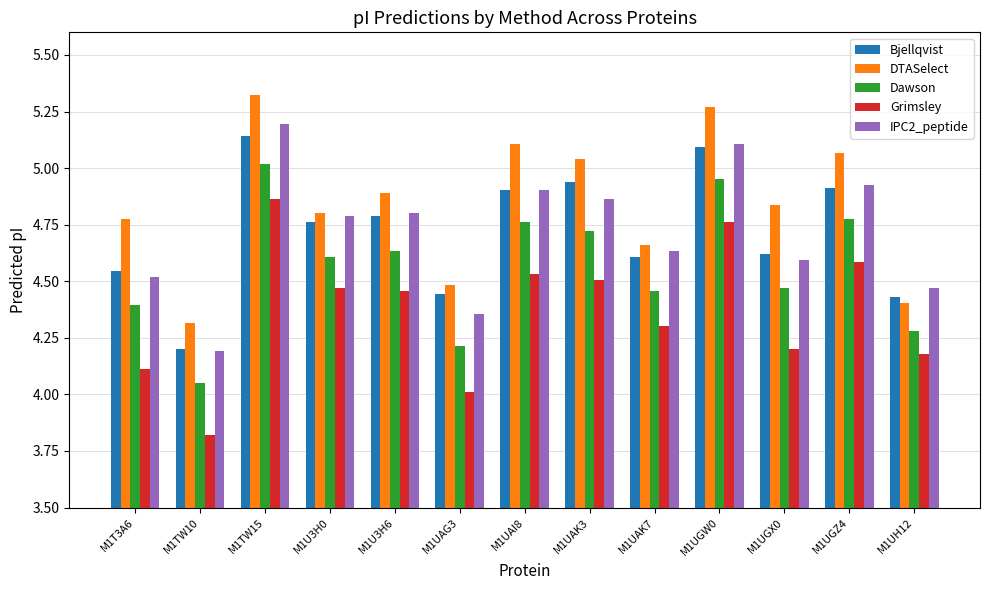

Which category has the highest value across all series?

M1TW15